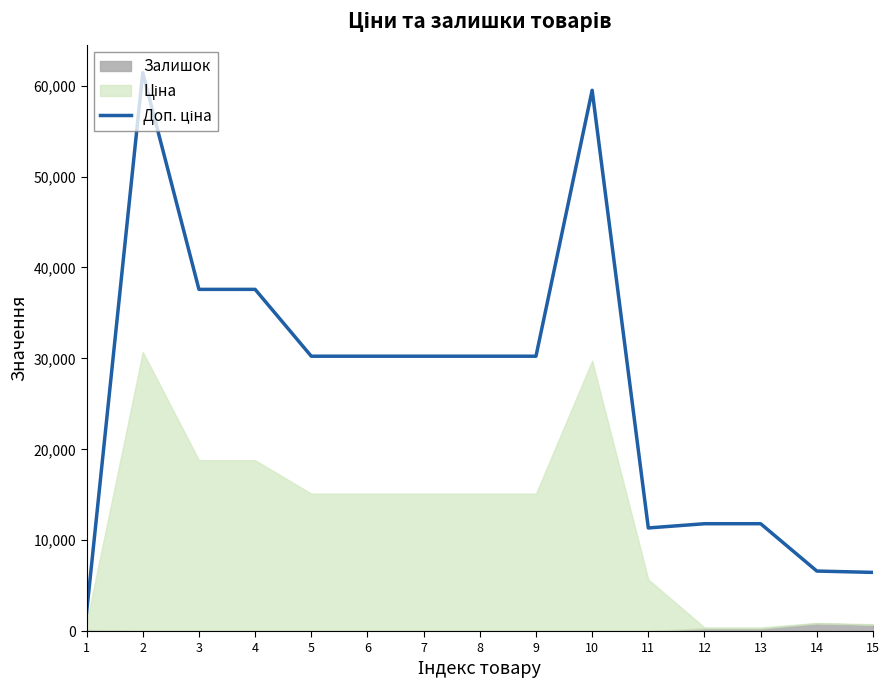

Reading left to right, what are all the values shown in this chart?

1=2052.7	2=61434.3	3=37593.6	4=37593.6	5=30240.0	6=30240.0	7=30240.0	8=30240.0	9=30240.0	10=59494.5	11=11349.6	12=11813.1	13=11814.1	14=6607.1	15=6460.1